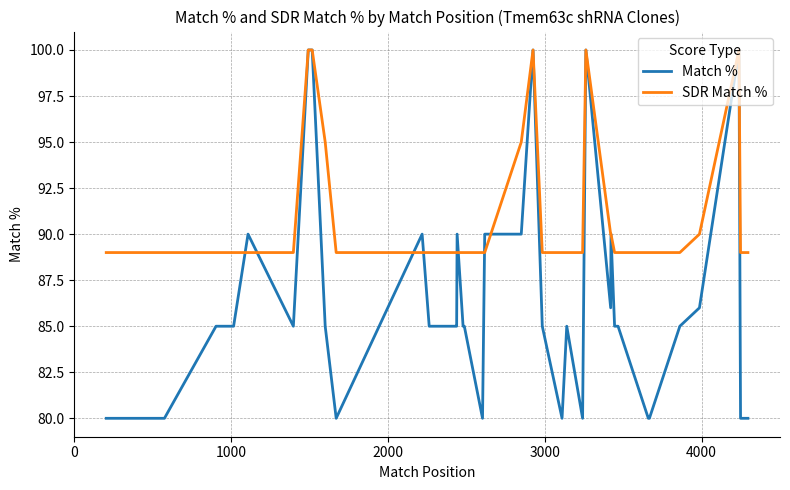

True or false: SDR Match % has a value of 89 at 3000.

True